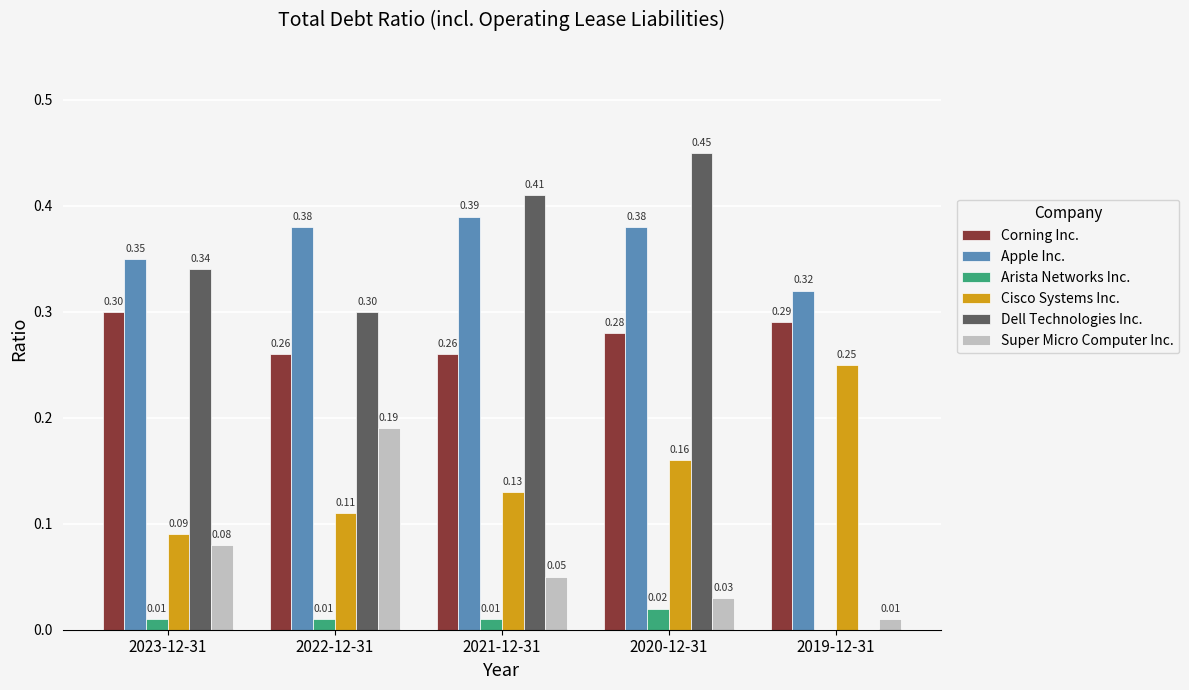

How many groups of bars are there?

5